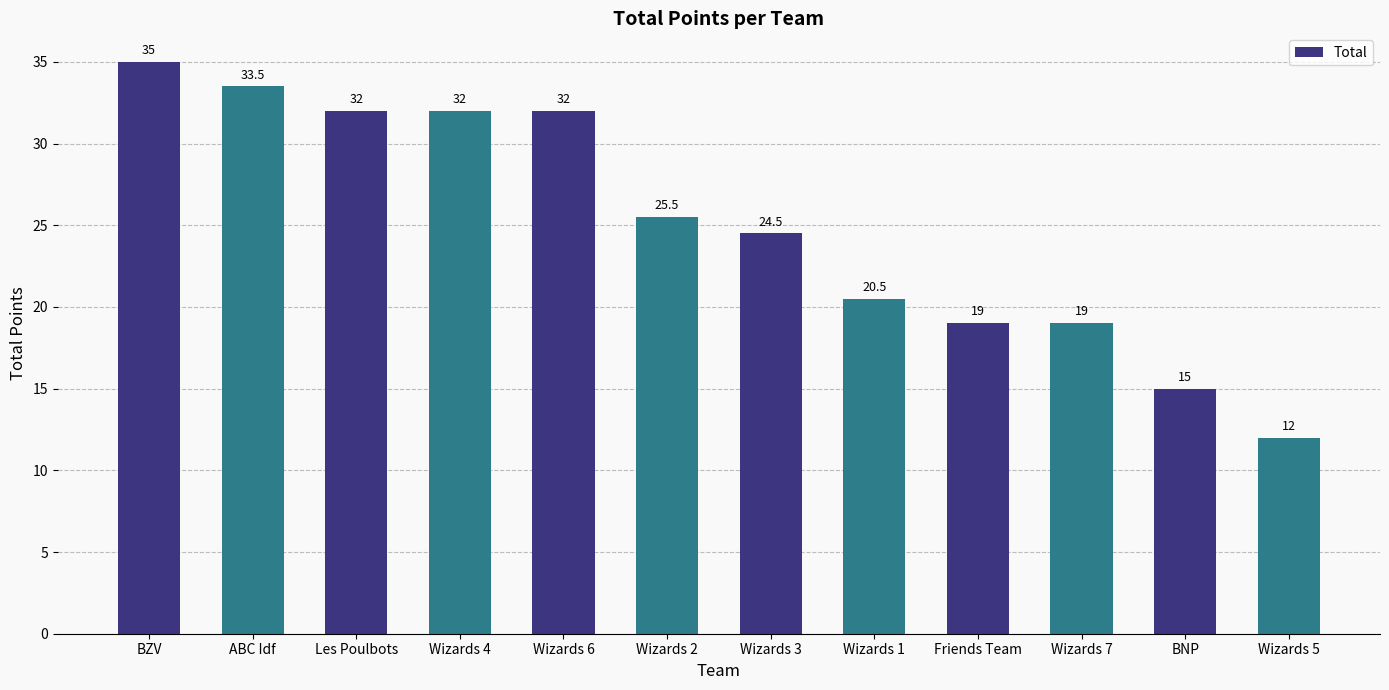

How many bars are there in total?

12